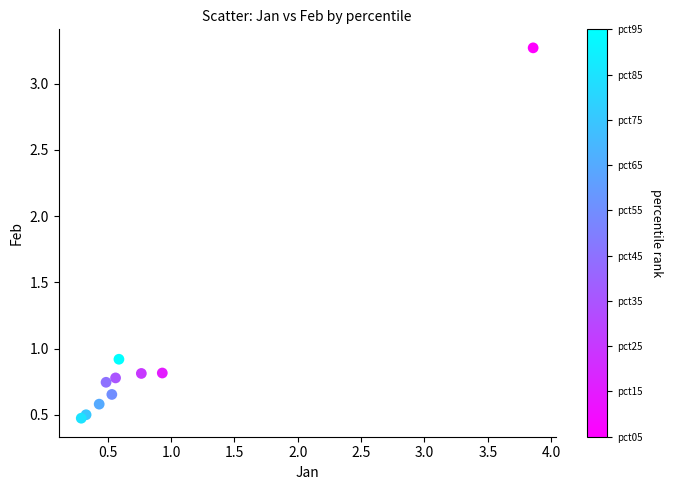

What Y value in the scatter plot is closest to 1?

0.9